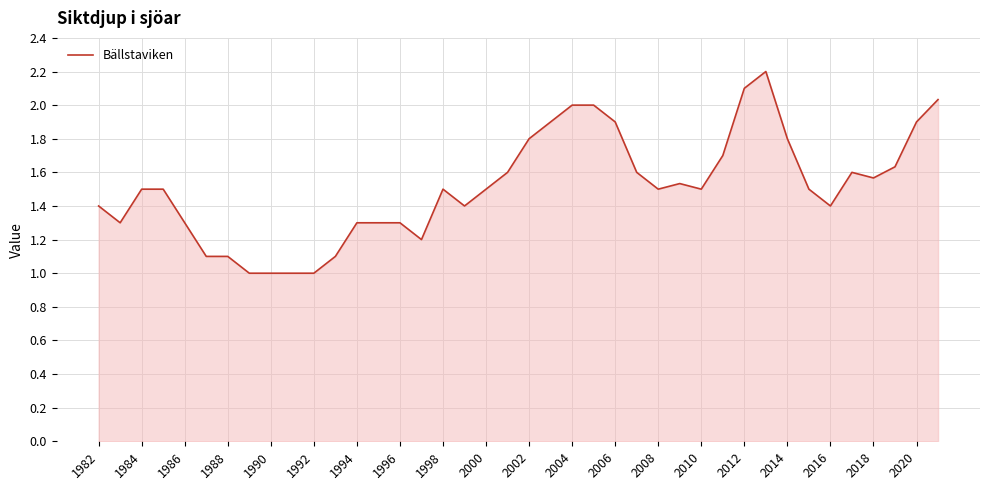

What is the smallest value displayed?

1.0